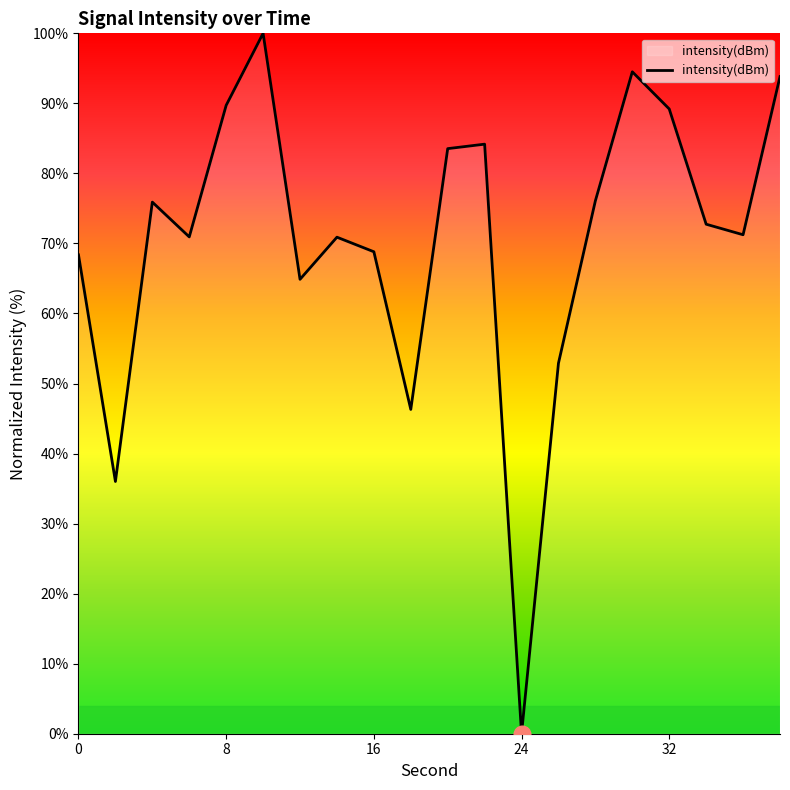

What is the difference between the maximum and minimum values?

100.0